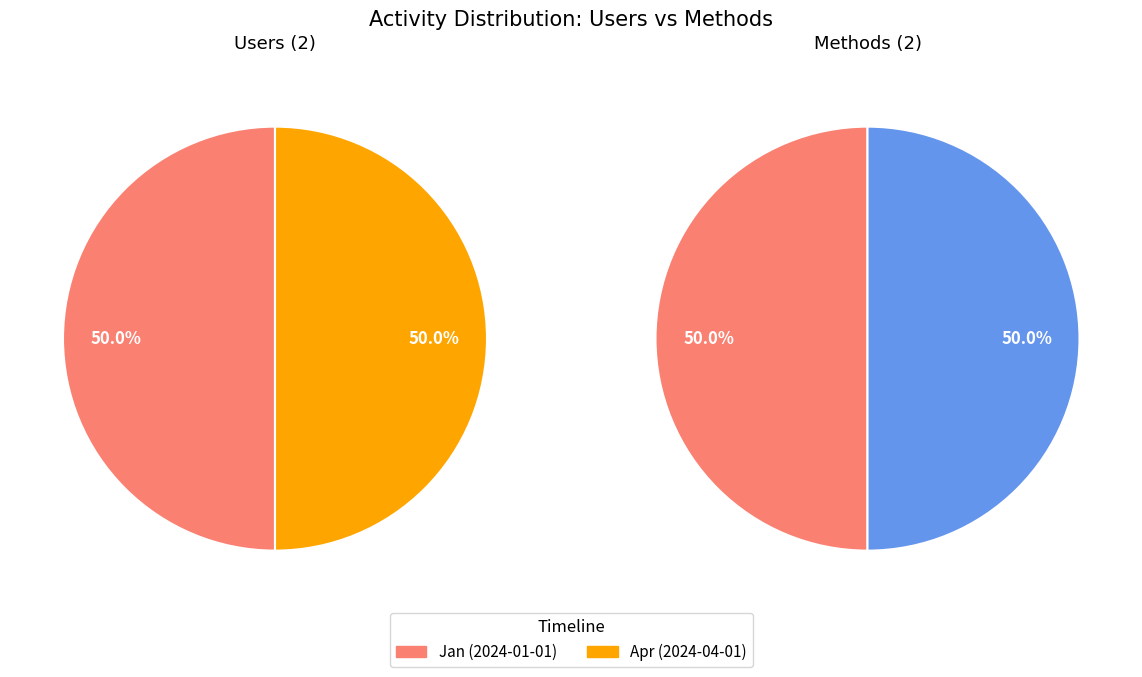

Does 2024-02-01 represent more than half of the total?

No